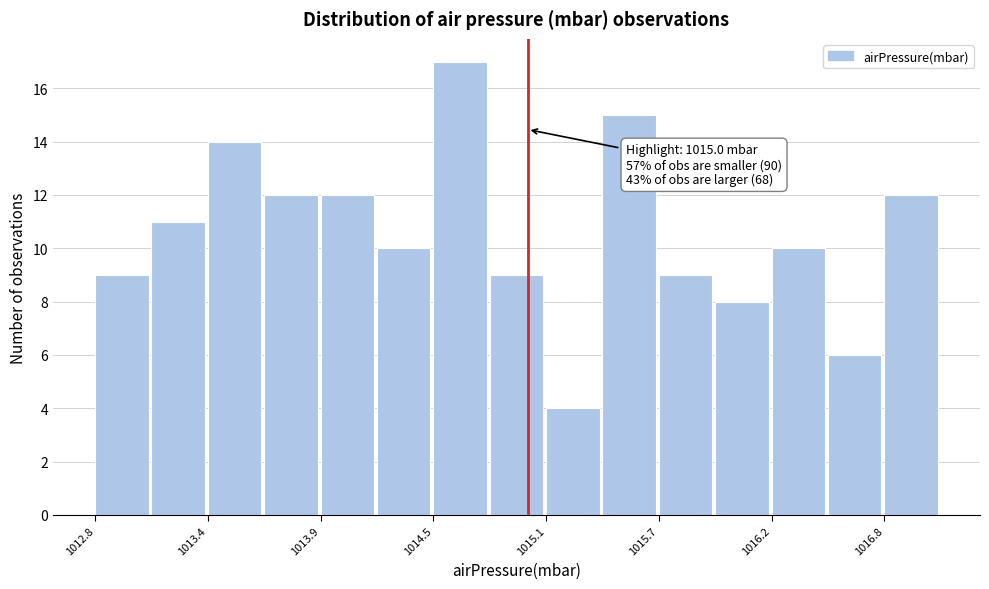

Read against the x-axis, roughly where is the centre of the tallest bar?

1014.7